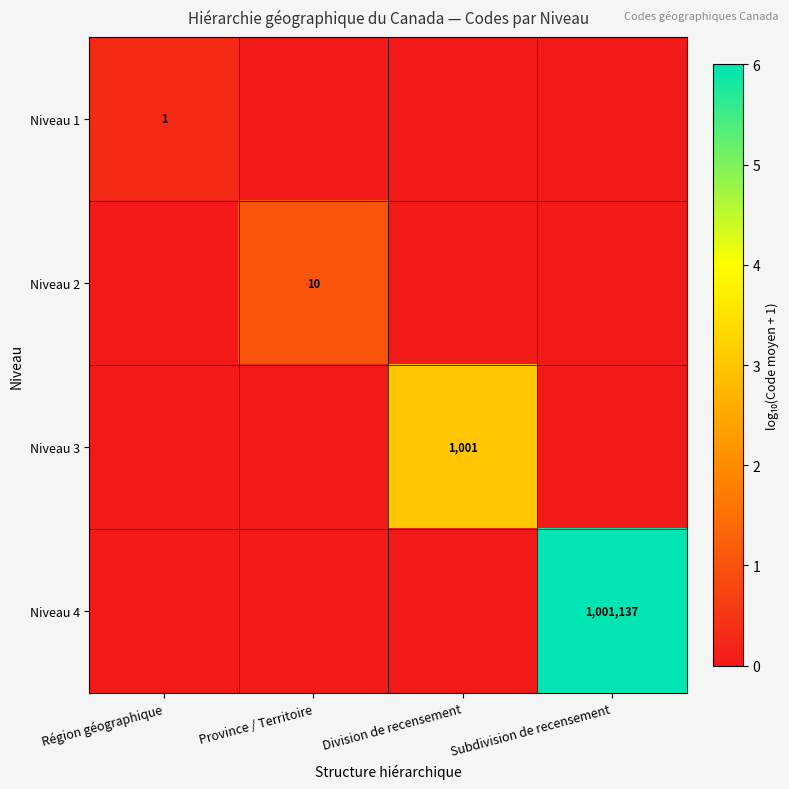

List the labels in order of Niveau 1 value, largest first.

Région géographique, Province / Territoire, Division de recensement, Subdivision de recensement